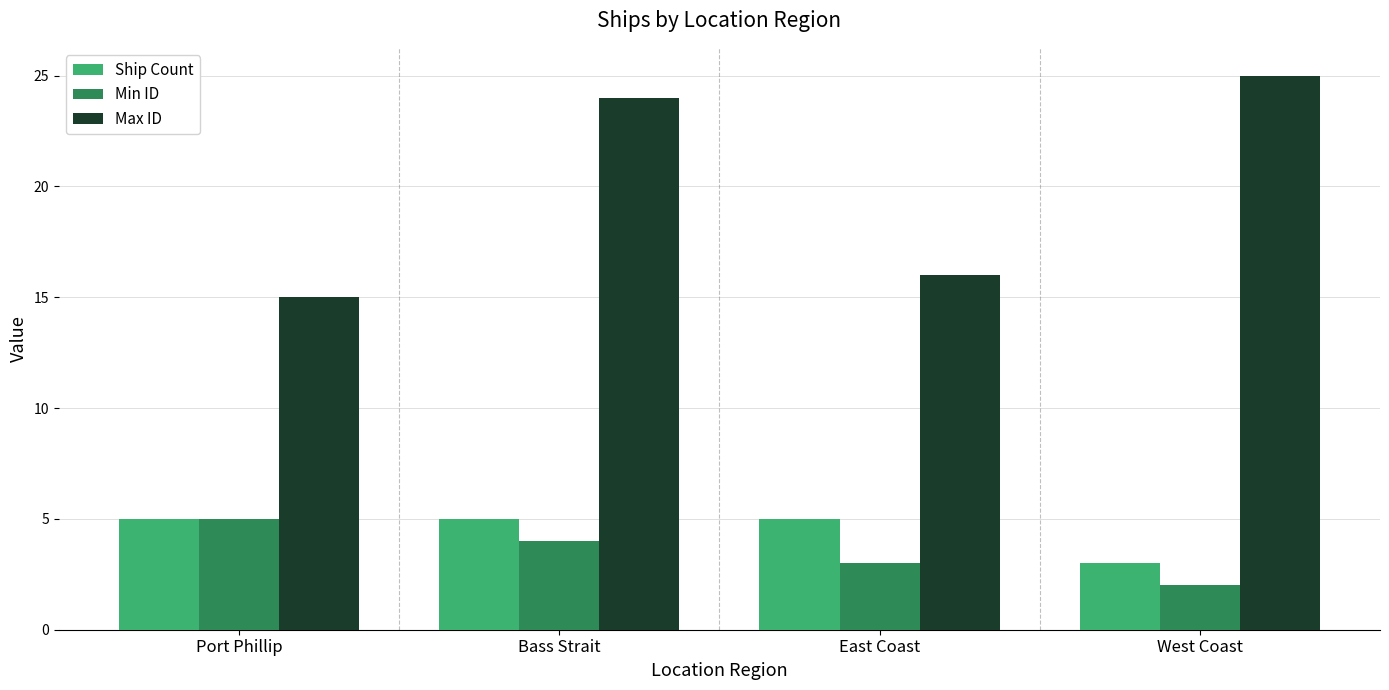

What is the value of the Ship Count bar at the 2nd from the left?

5